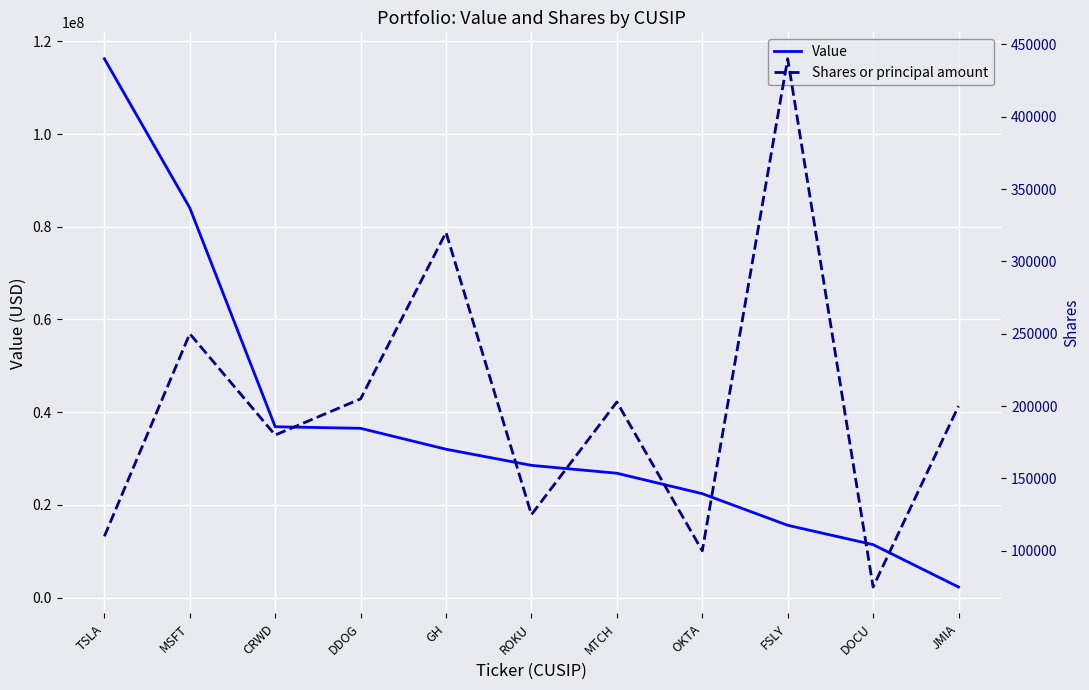

How many values in the Shares or principal amount series are below 200000?

5